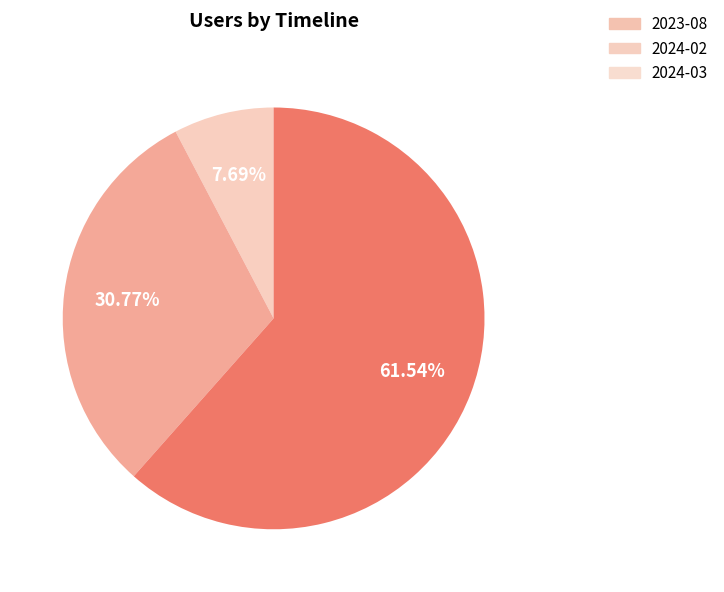

Is there a majority slice in this chart?

Yes